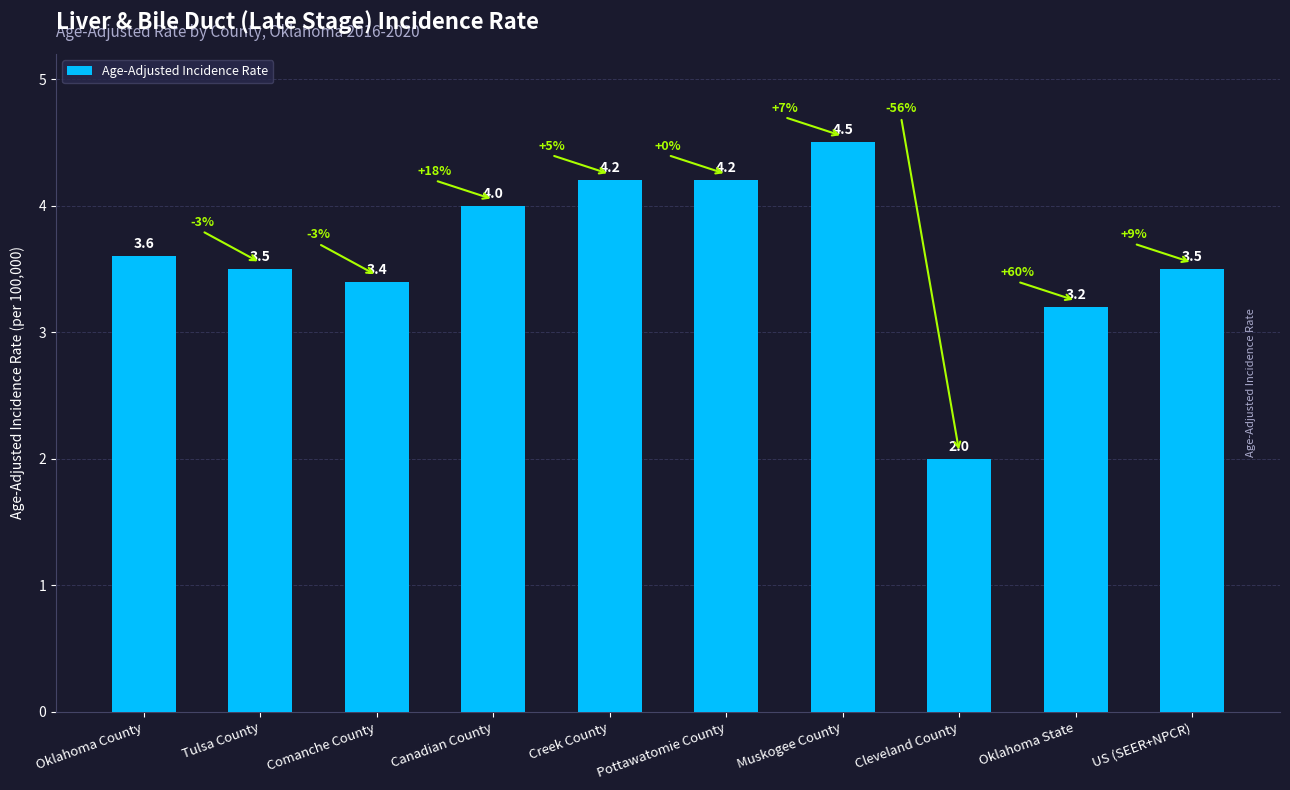

Are the bars grouped side by side (vs. stacked)?

No